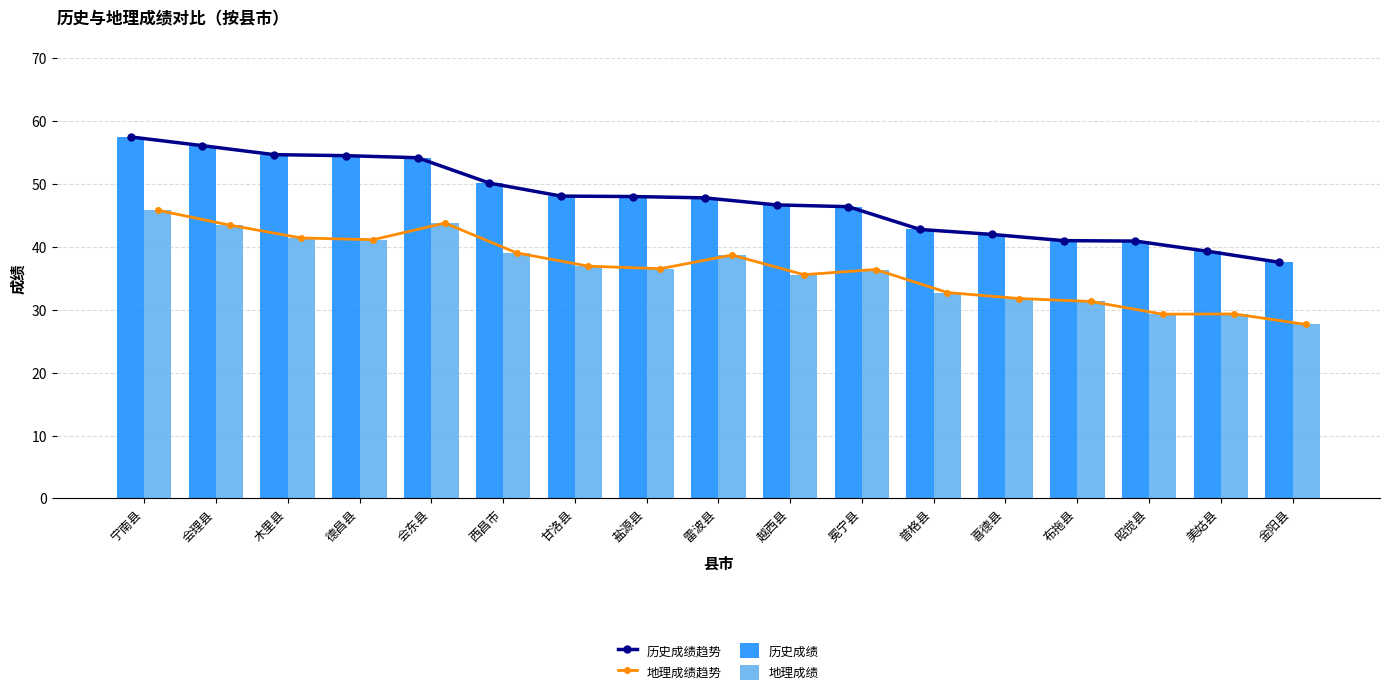

What is the average value of the 地理成绩 series?

36.5